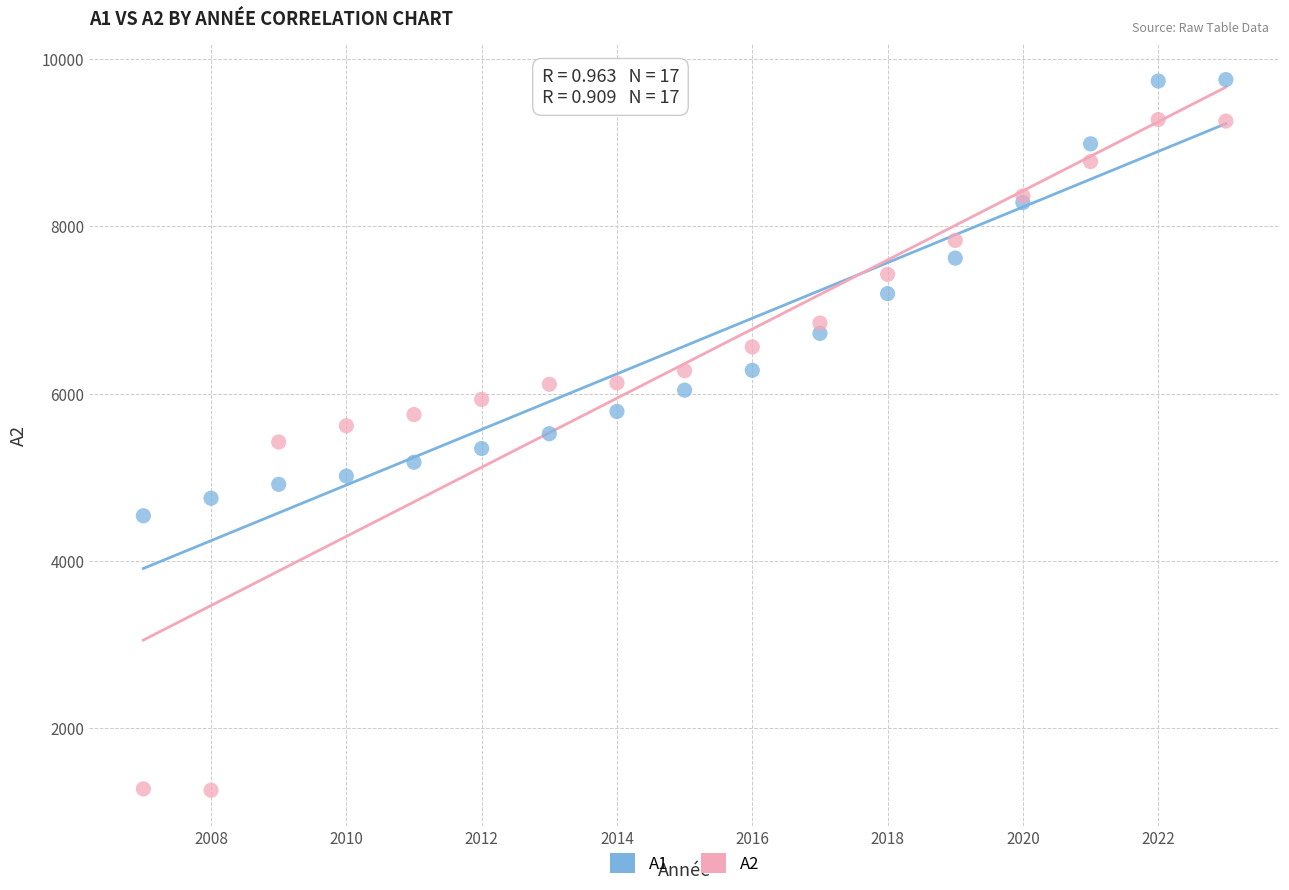

Which series has the largest Y range (max minus min)?

A2